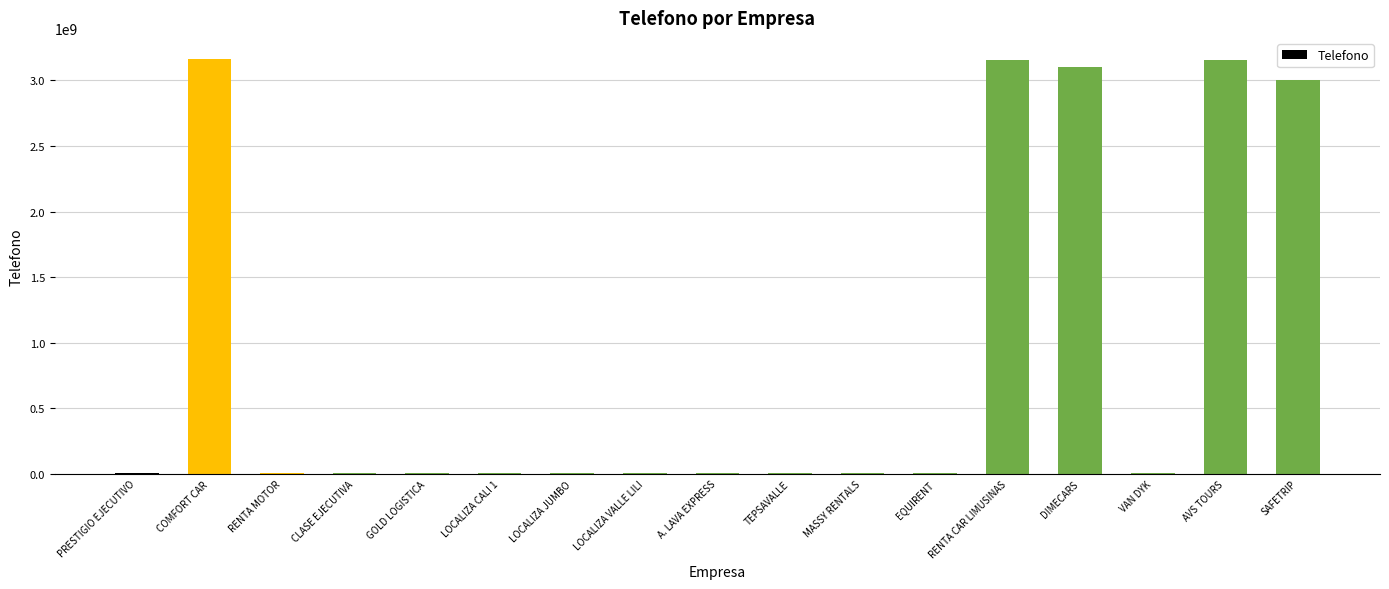

What is the greatest value displayed?

3166214517